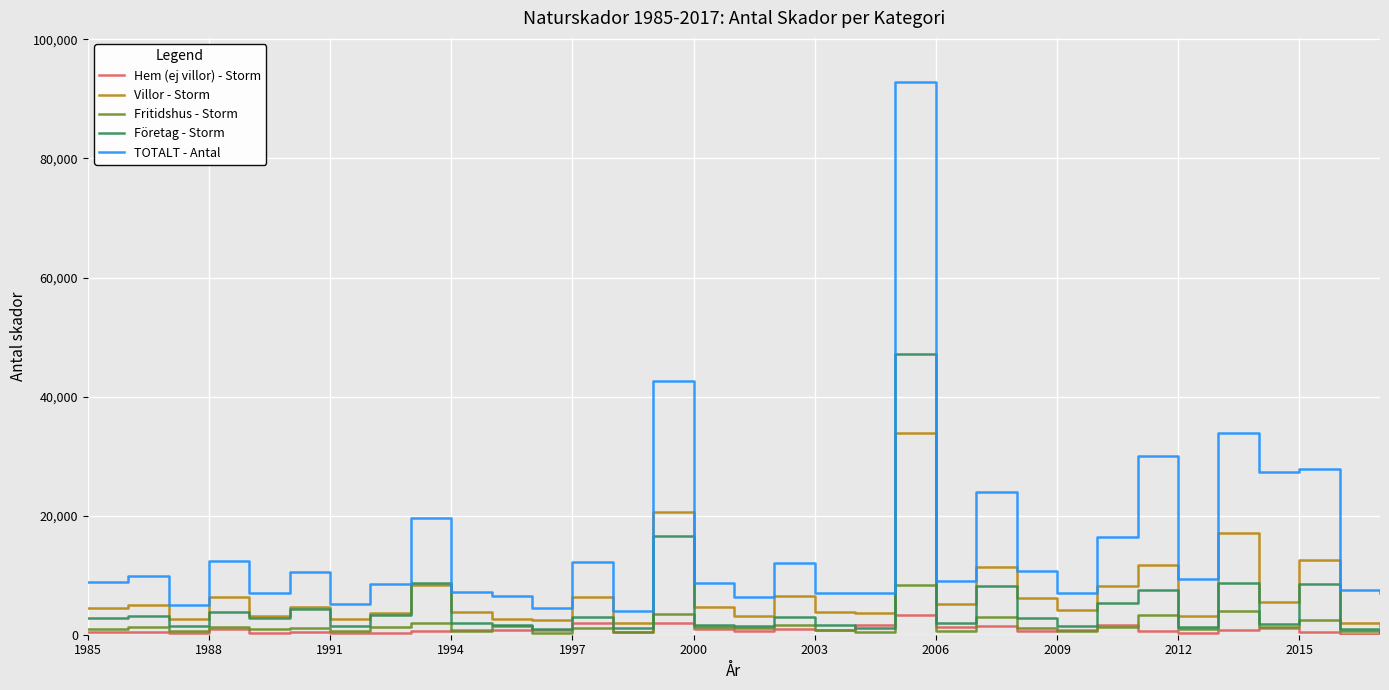

True or false: TOTALT - Antal and Hem (ej villor) - Storm cross at least once.

False